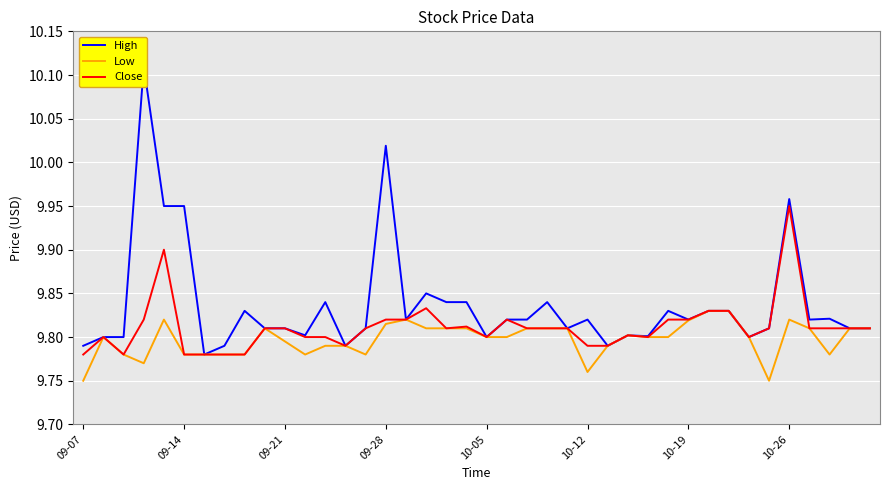

What position from the left is 10-19?

7